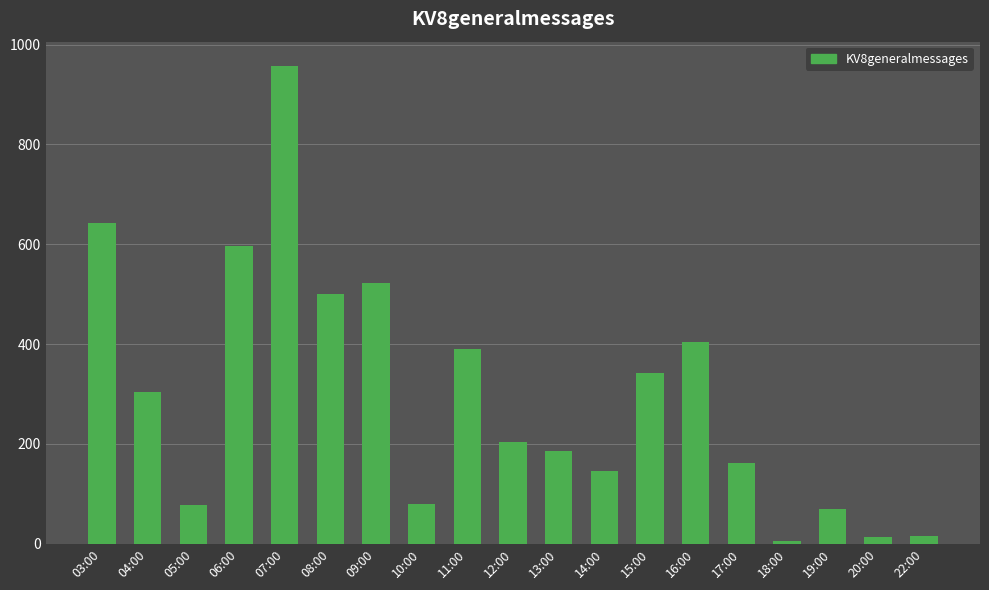

What is the approximate value at 06:00?

596